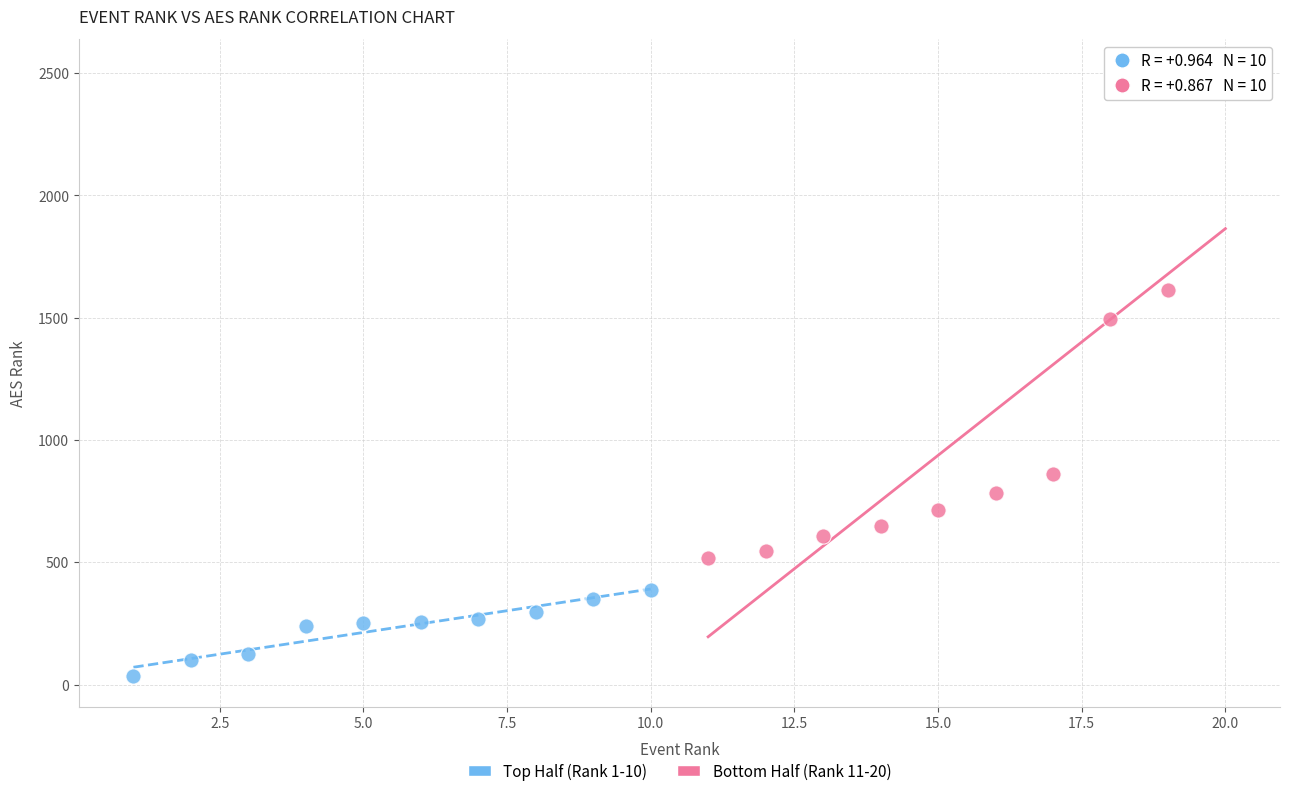

What are all the series names shown in the legend?

Top Half (Rank 1-10), Bottom Half (Rank 11-20)